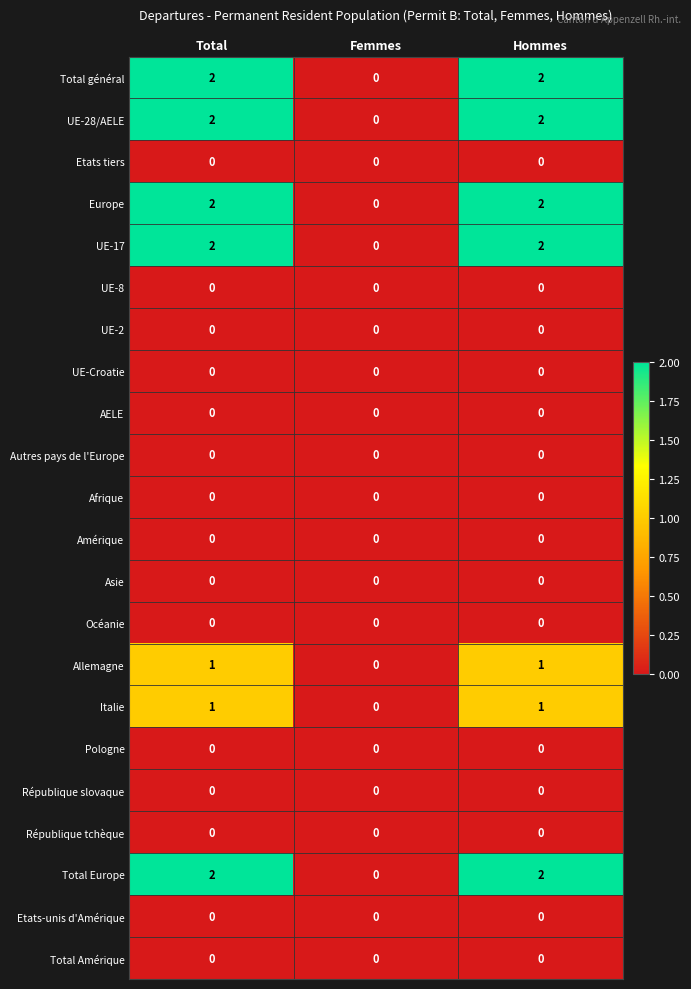

What is the spread (max minus min) of values at Total?

2